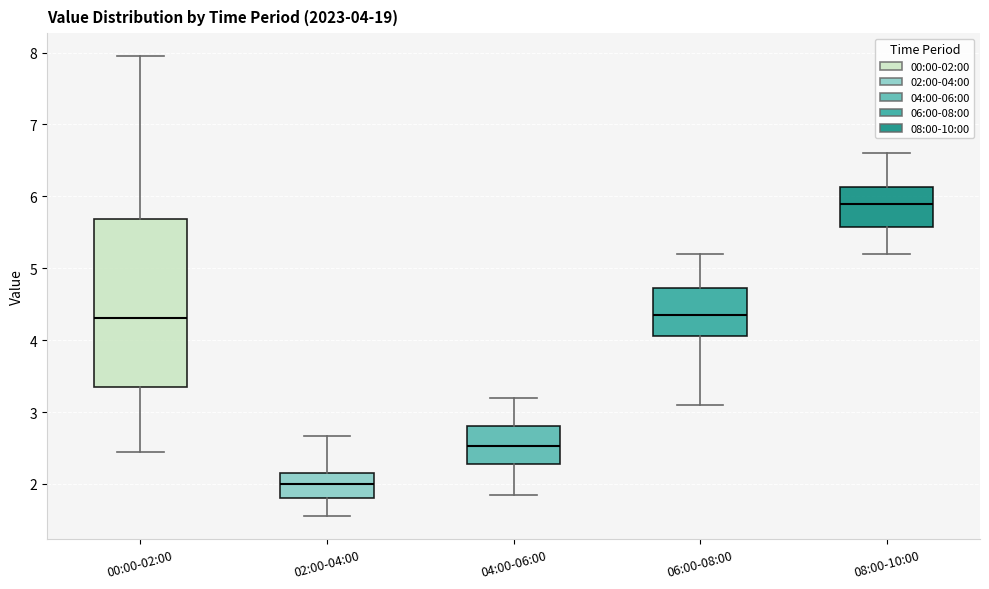

Which box is the tallest, from its lower edge to its upper edge?

00:00-02:00